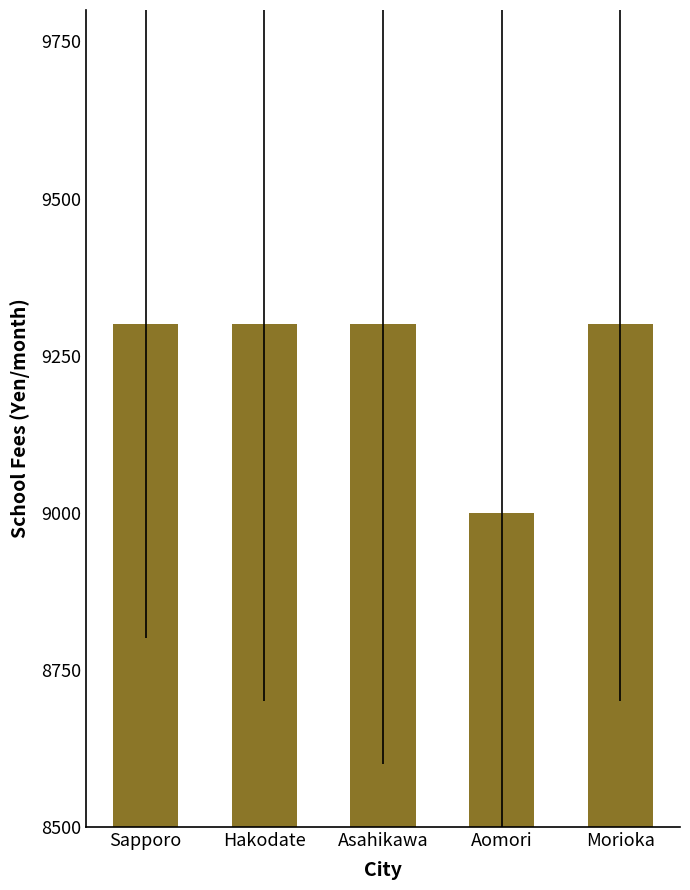

What is the label of the 1st bar from the left?

Sapporo